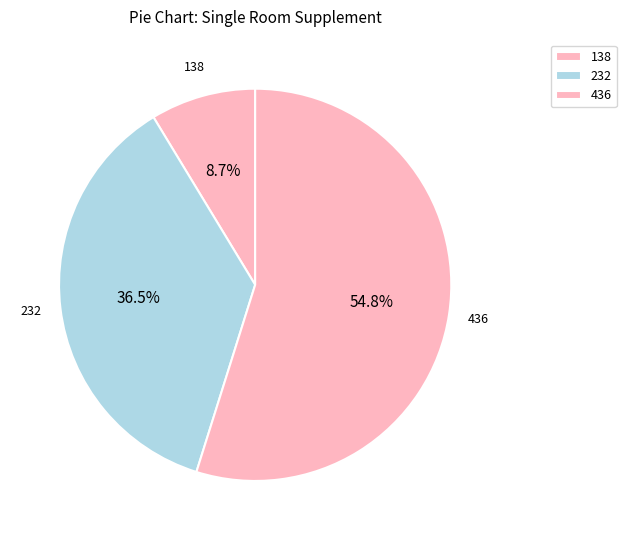

Is the sum of 232 and 436 greater than half?

Yes